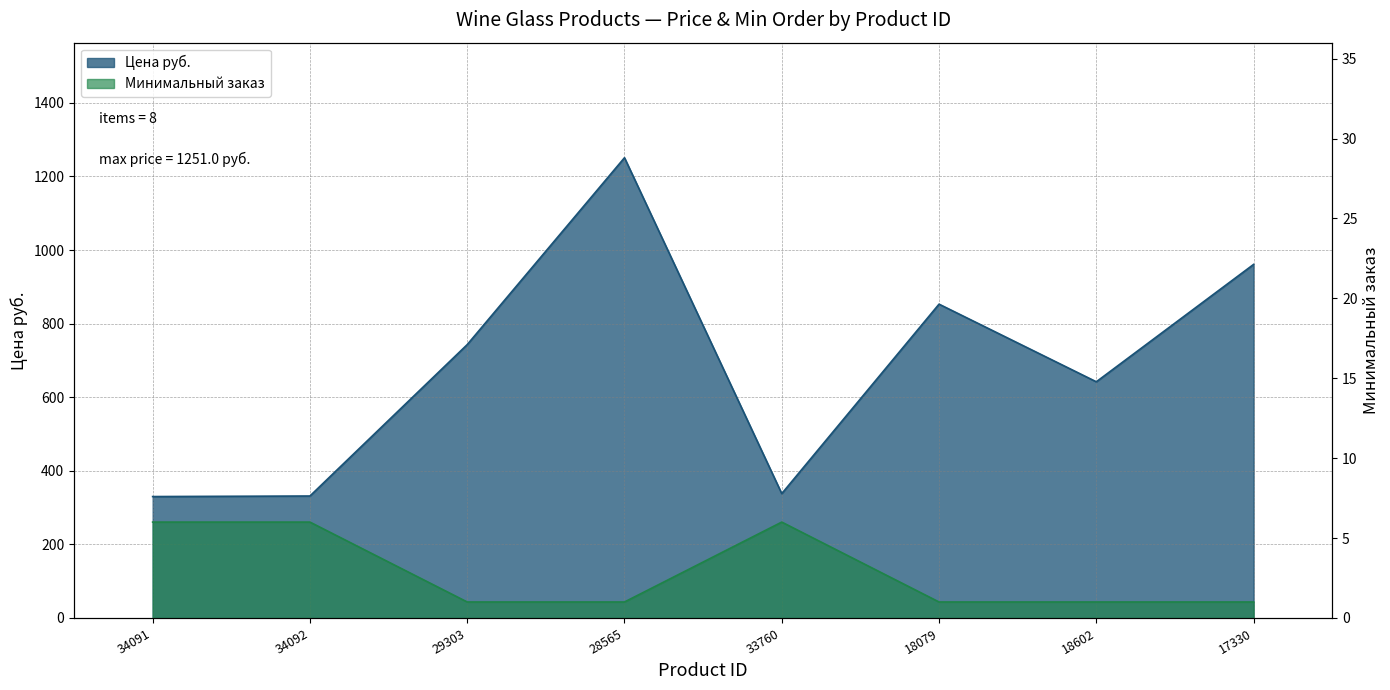

Reading left to right, extract all data points from this chart.

Цена руб.: 330.0	331.5	743.0	1251.0	338.0	853.0	642.0	961.0
Минимальный заказ: 6.0	6.0	1.0	1.0	6.0	1.0	1.0	1.0